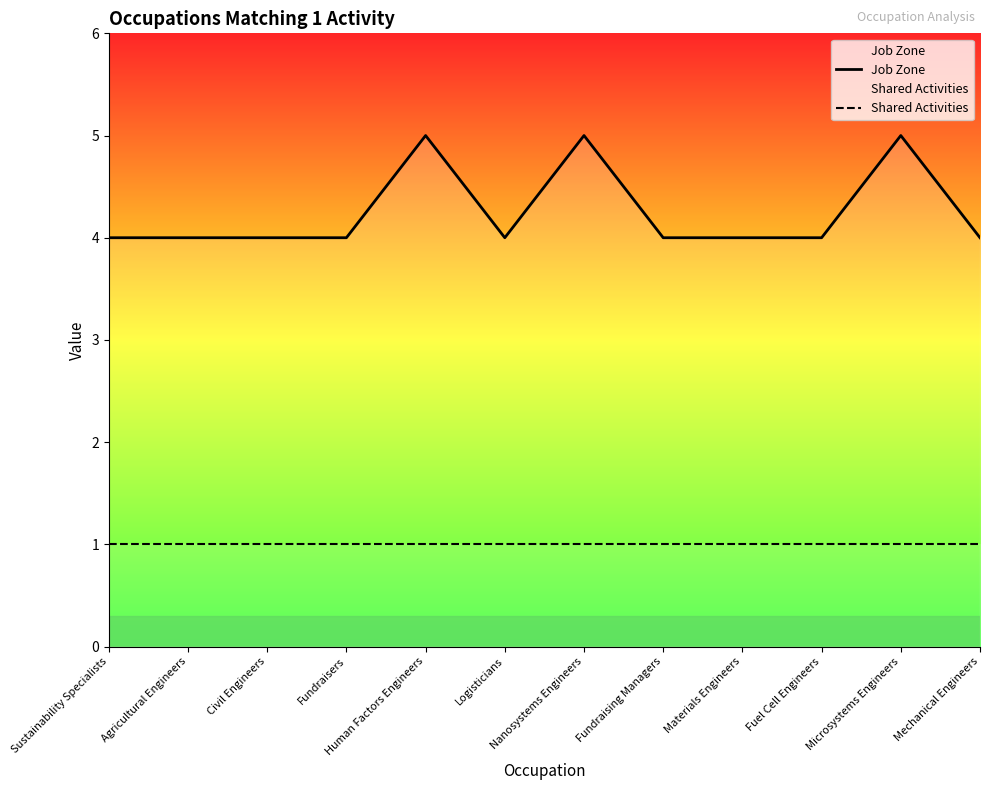

Is this an area chart (filled region under the line)?

No